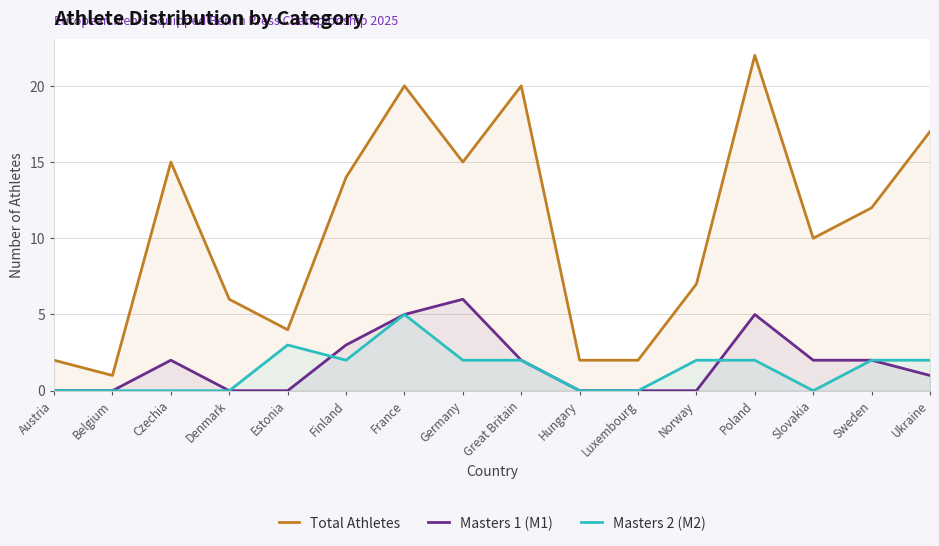

After their last crossing, which series has the higher values: Masters 2 (M2) or Masters 1 (M1)?

Masters 1 (M1)